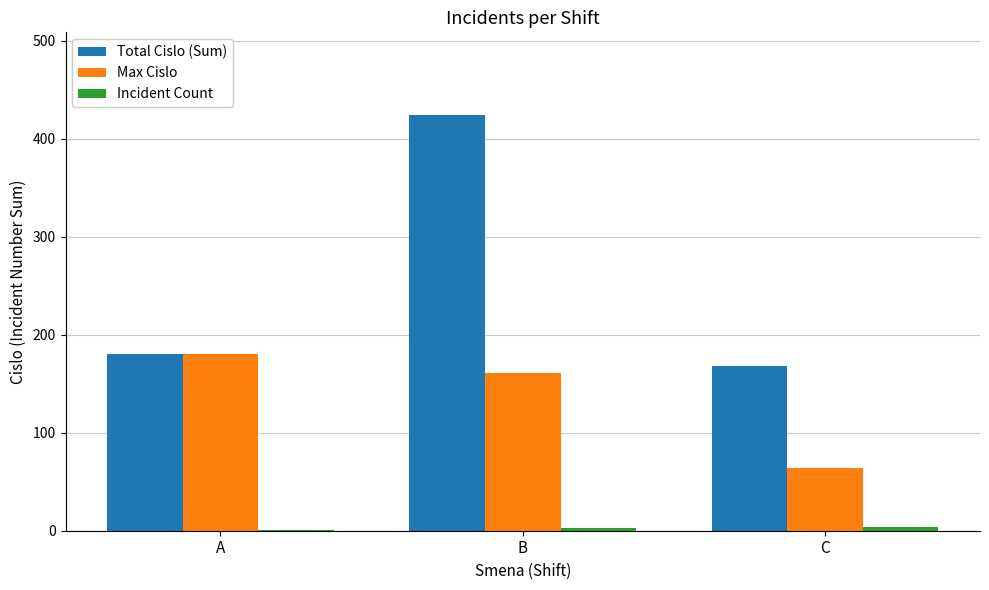

The value of Total Cislo (Sum) at B is 105. True or false?

False